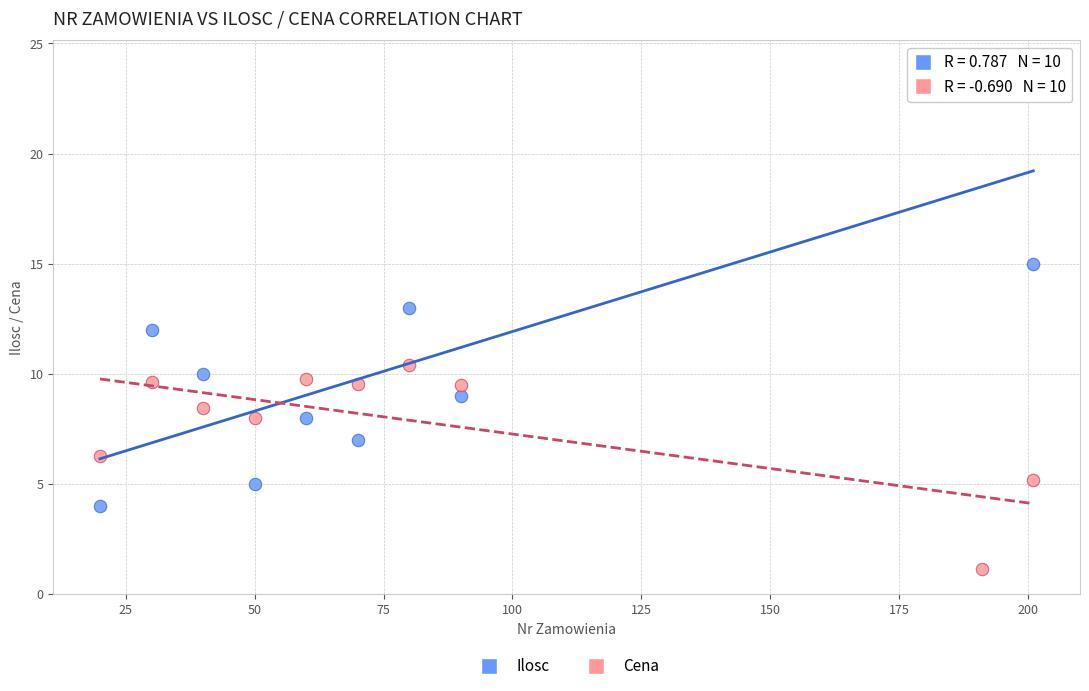

What are all the series names shown in the legend?

Ilosc, Cena